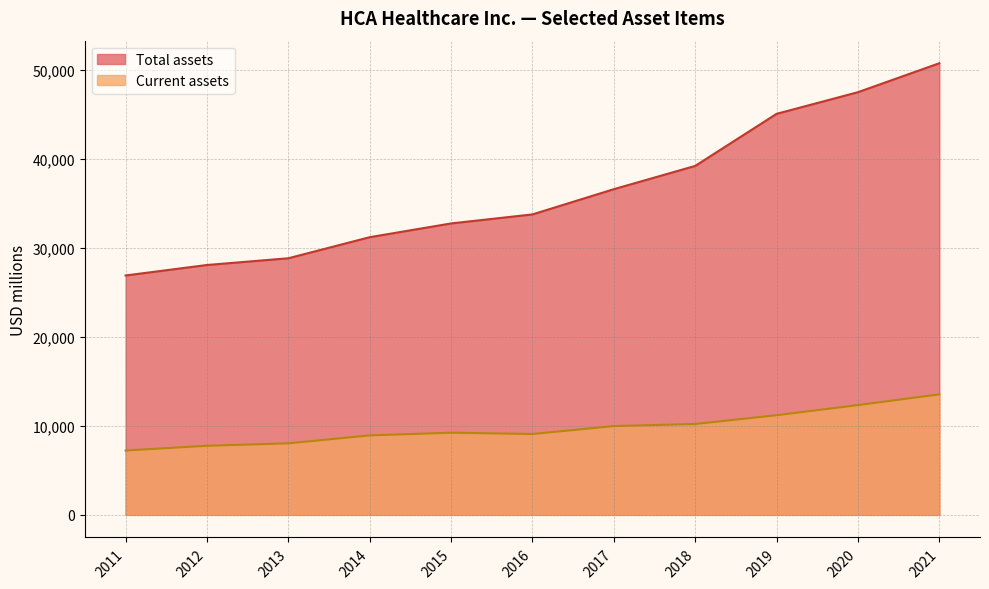

Which label corresponds to the largest value in the chart?

2021